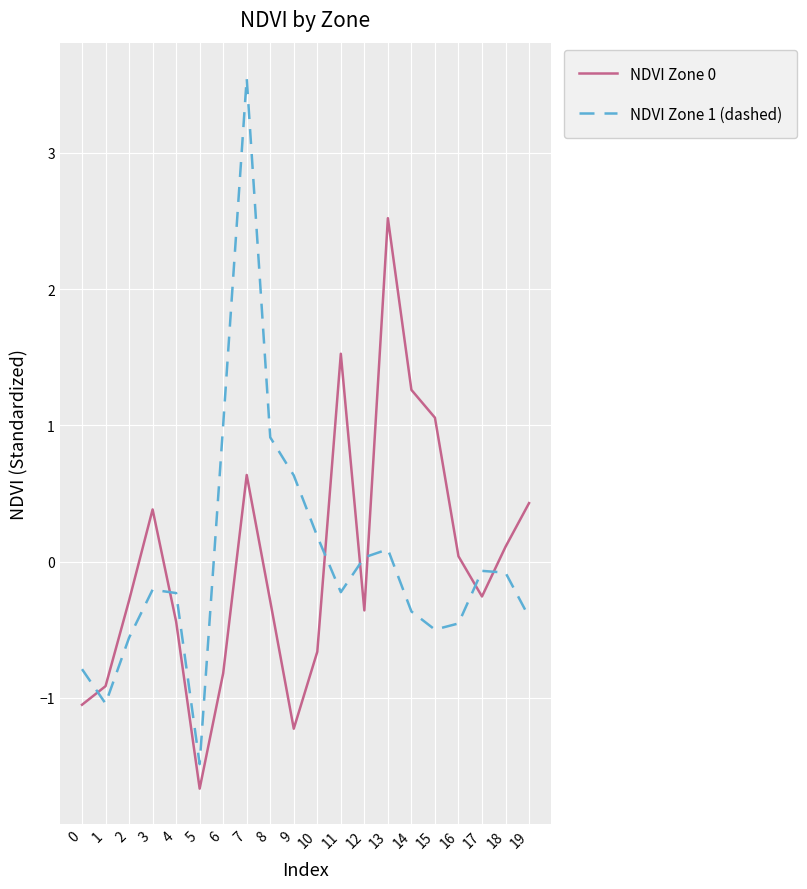

At which label is NDVI Zone 1 (dashed) closest to 1?

6